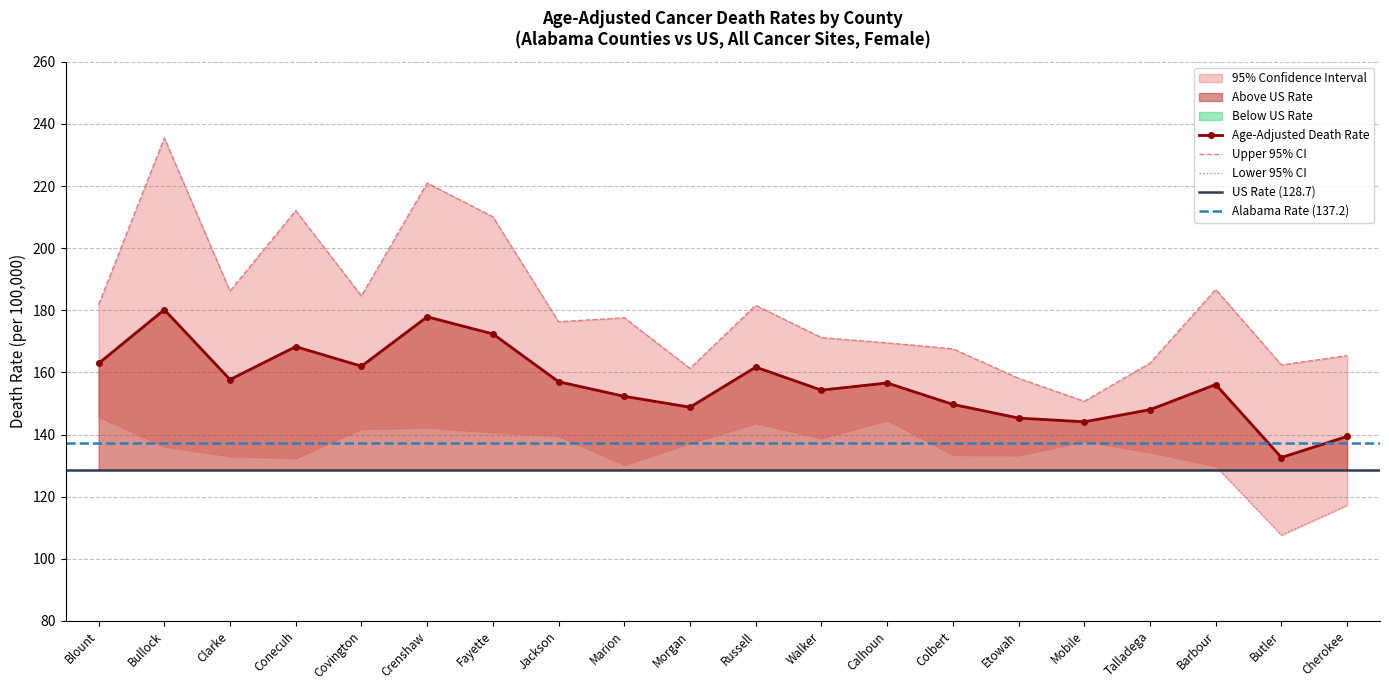

In Lower 95% CI, how many points are higher than both neighbors (excluding endpoints)?

4